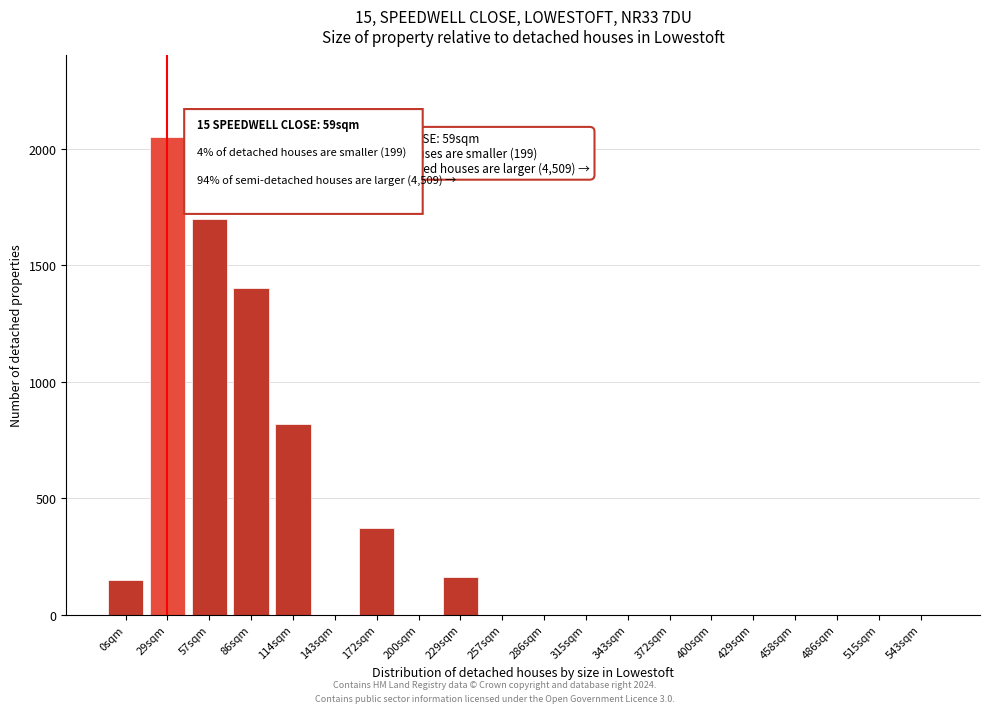

Reading left to right, extract all data points from this chart.

0sqm=150	29sqm=2050	57sqm=1700	86sqm=1400	114sqm=820	143sqm=0	172sqm=370	200sqm=0	229sqm=160	257sqm=0	286sqm=0	315sqm=0	343sqm=0	372sqm=0	400sqm=0	429sqm=0	458sqm=0	486sqm=0	515sqm=0	543sqm=0